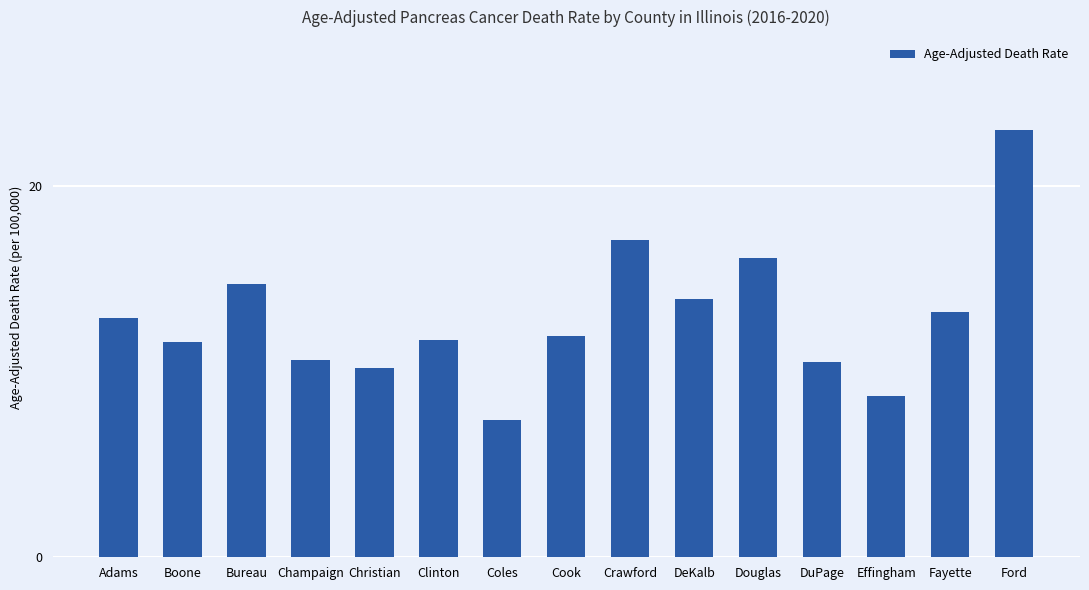

Which label corresponds to the largest value in the chart?

Ford